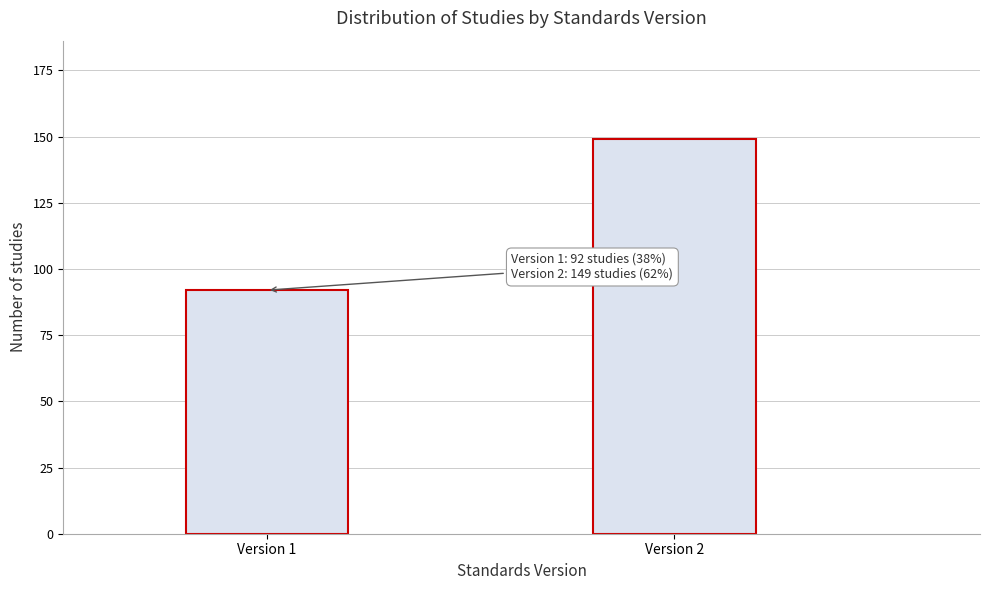

Reading left to right, list all the values displayed in this chart.

Version 1=92	Version 2=149